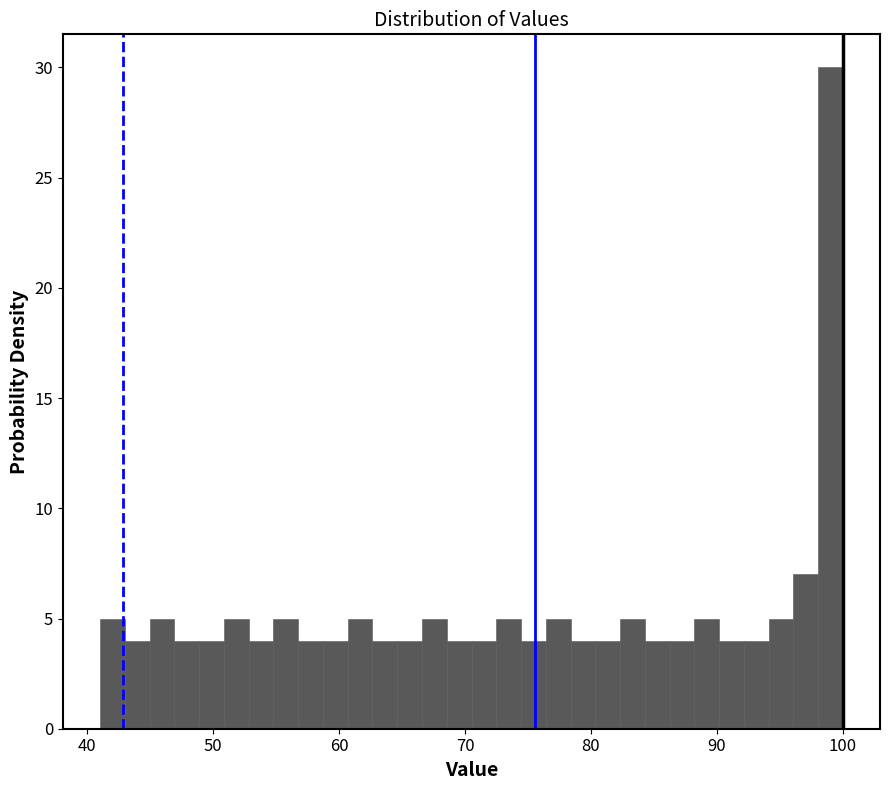

Read against the x-axis, roughly where is the centre of the tallest bar?

99